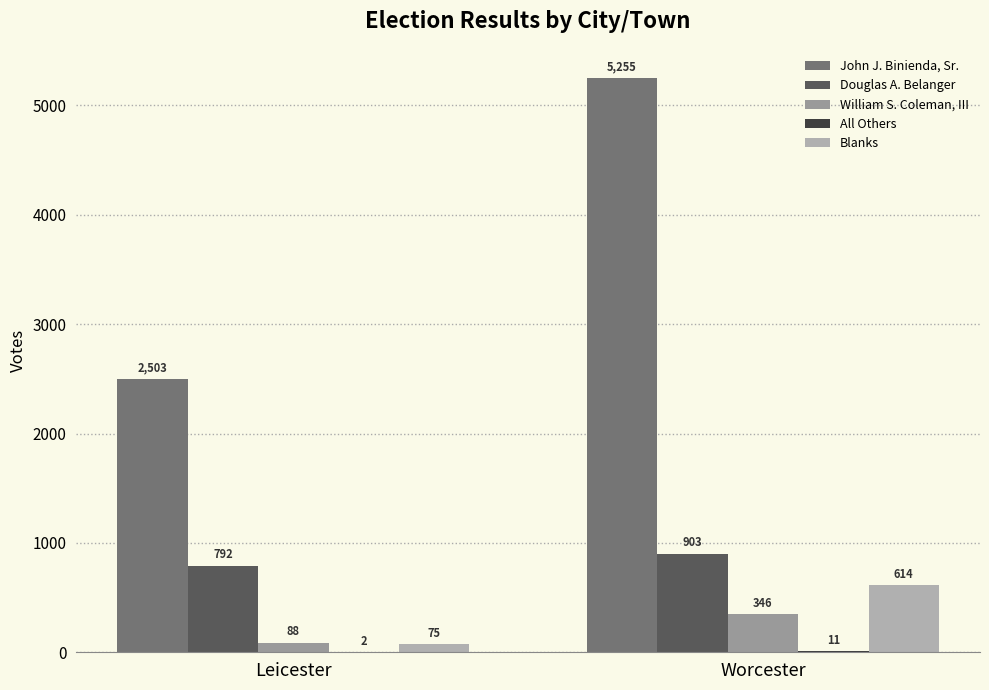

How many John J. Binienda, Sr. values are between 2503 and 5255?

2